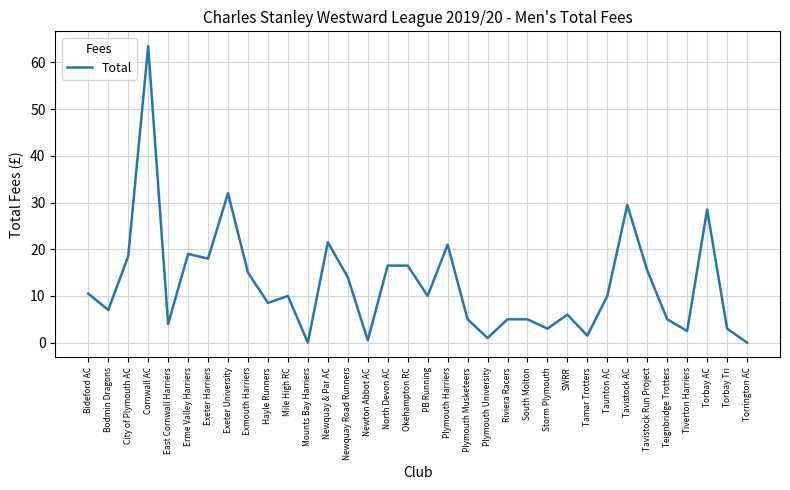

What position from the right is Cornwall AC?

31